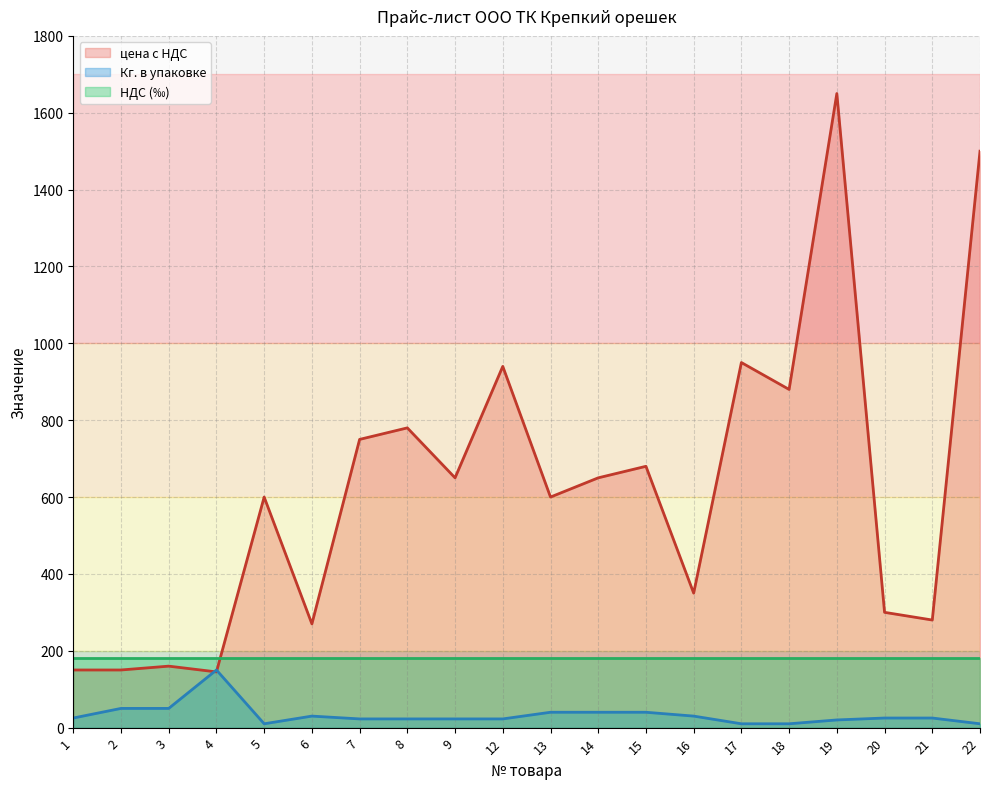

What is the greatest value displayed?

1650.0